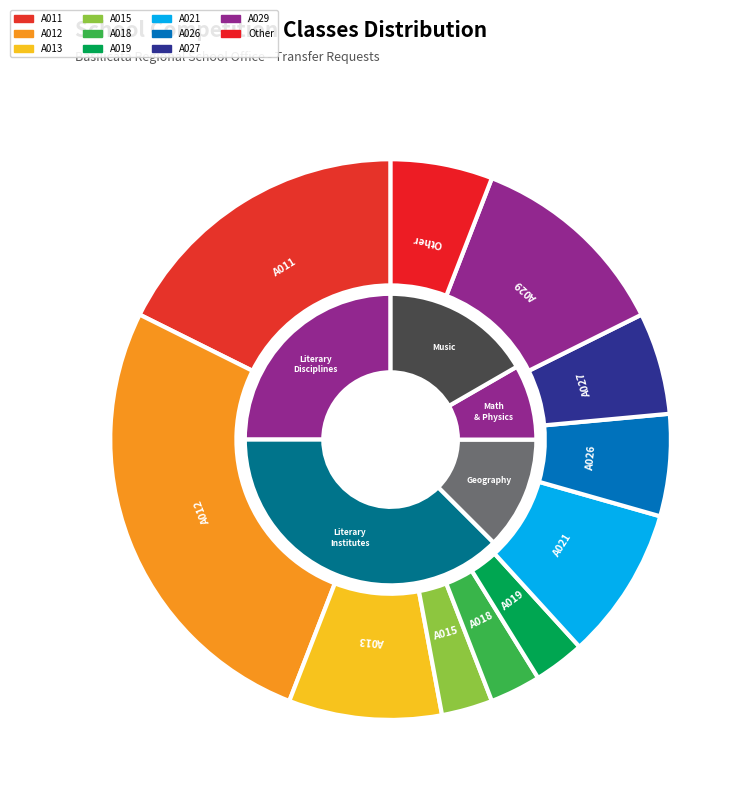

Does A029 account for over 50% of the chart?

No